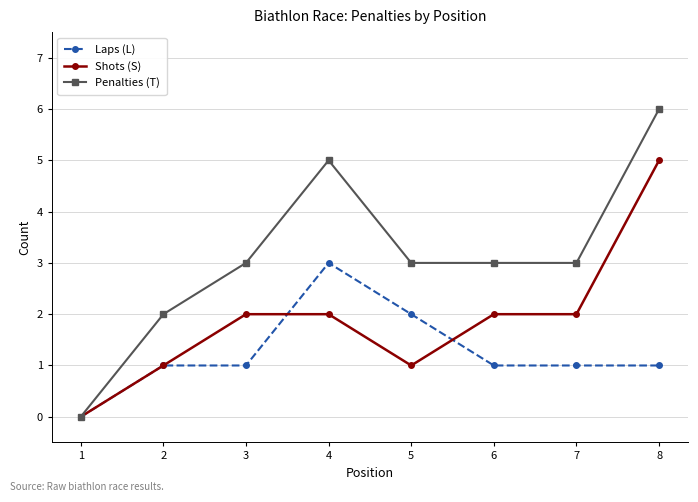

At which category does the chart reach its peak across all series?

8